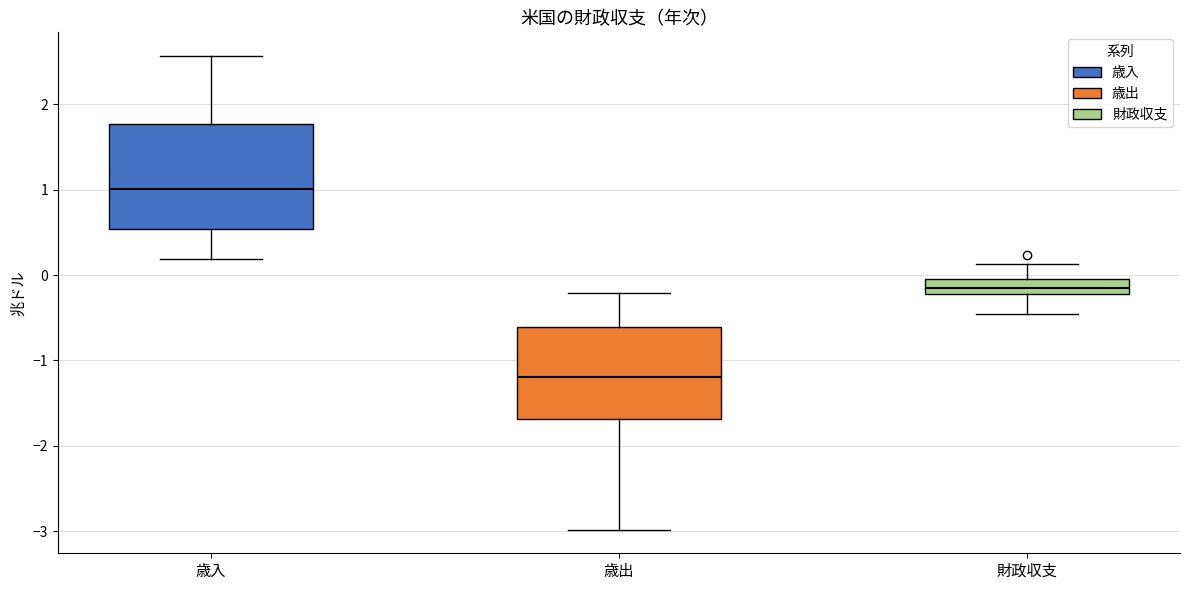

Which box's median line is the lowest?

歳出